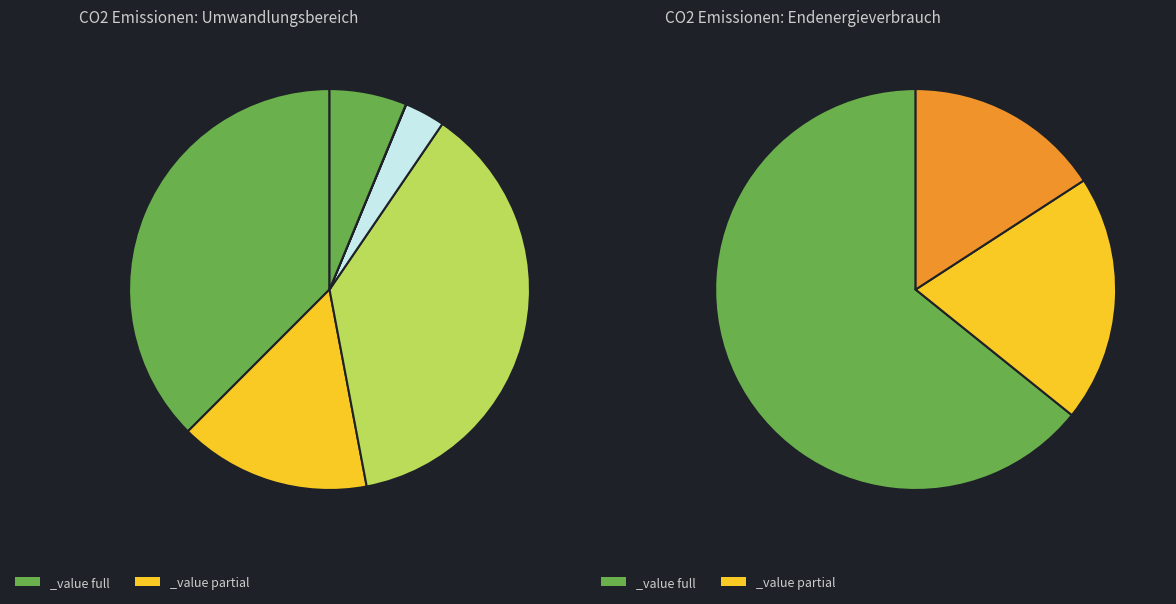

What percentage is the Heizwerke slice, to the nearest percent?

3%